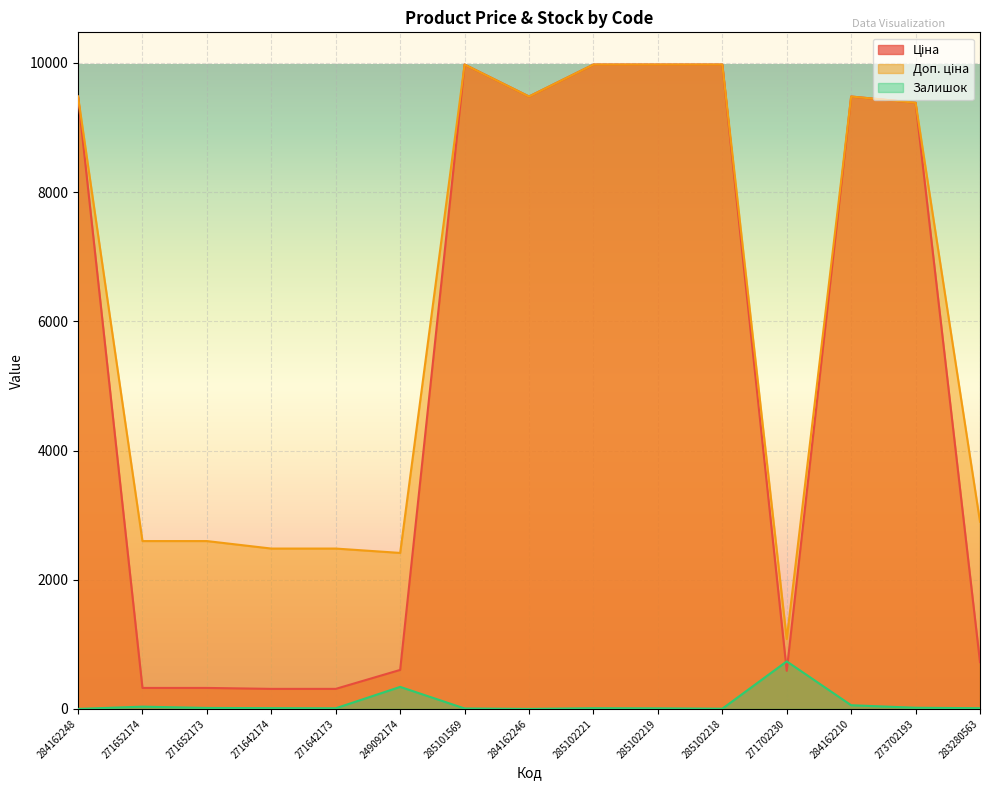

What is the highest value of the Доп. ціна series?

9975.0